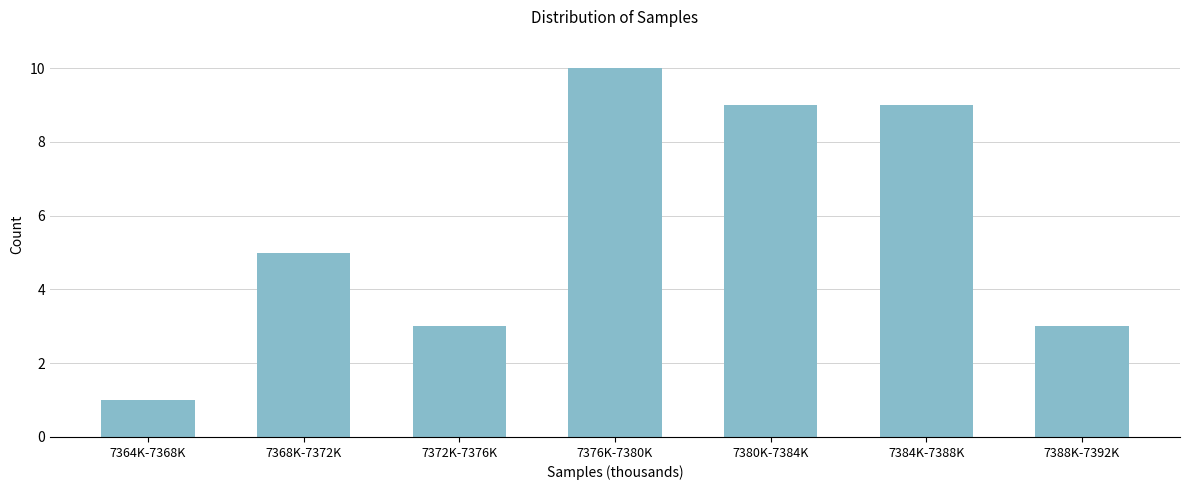

Reading left to right, what are all the values shown in this chart?

1	5	3	10	9	9	3